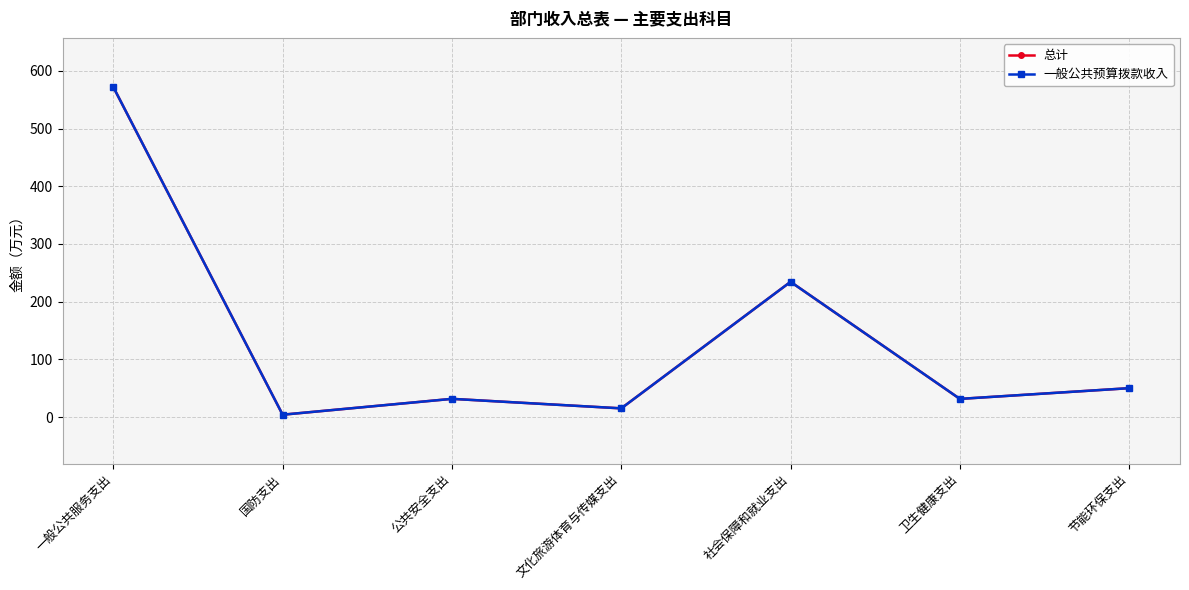

Does the chart have visible grid lines?

Yes